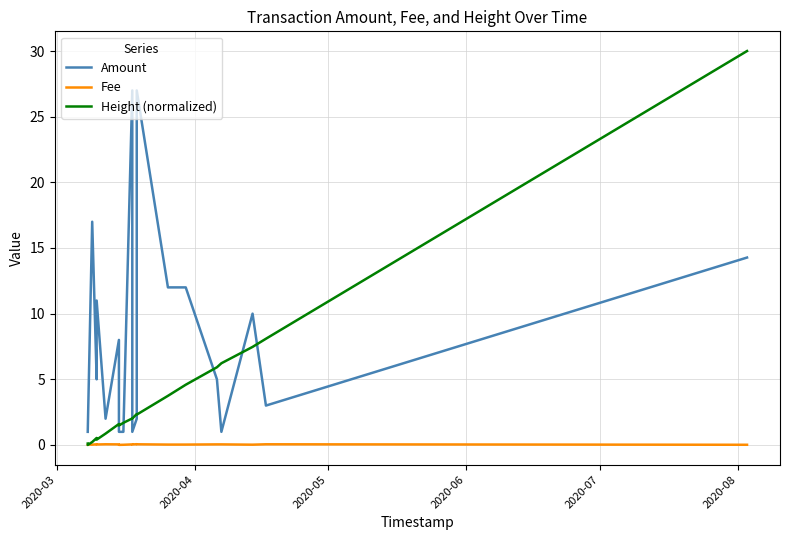

What is the maximum value for Fee?

0.1